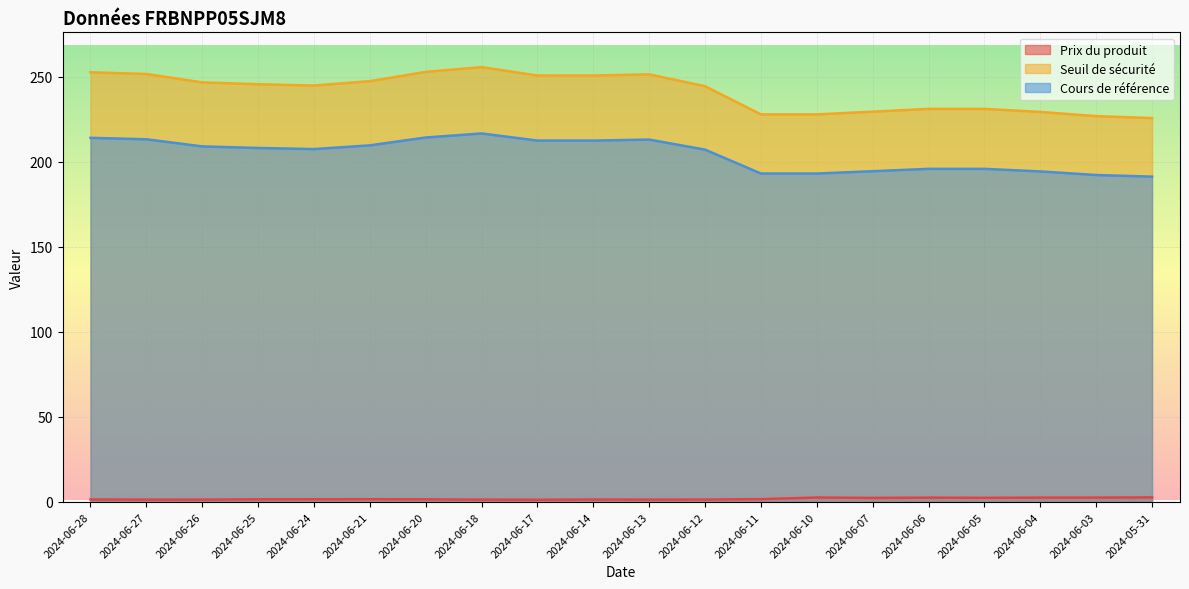

True or false: Prix du produit has more than 2 points higher than both neighbors.

True